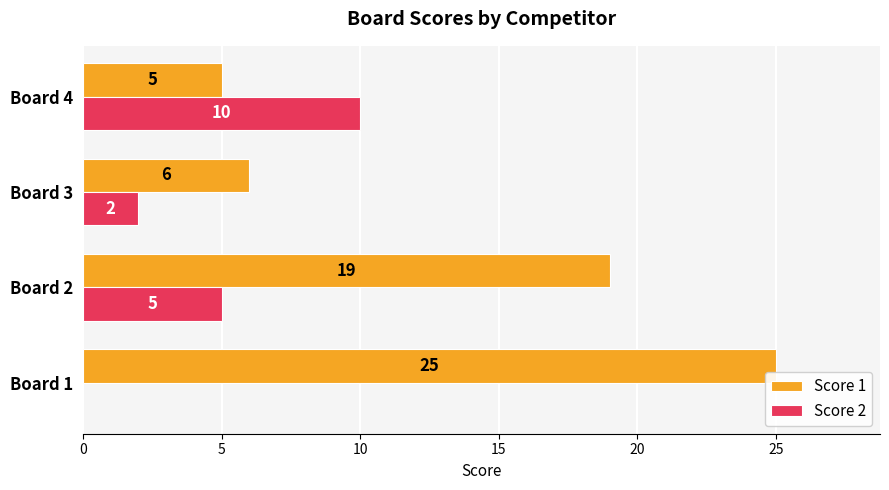

Which series changed the most between Board 1 and Board 3?

Score 1